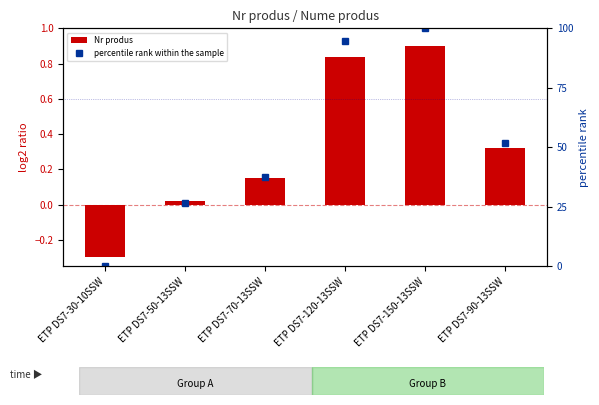

What is the difference between the highest and lowest values at ETP DS7-120-13SSW?

93.8